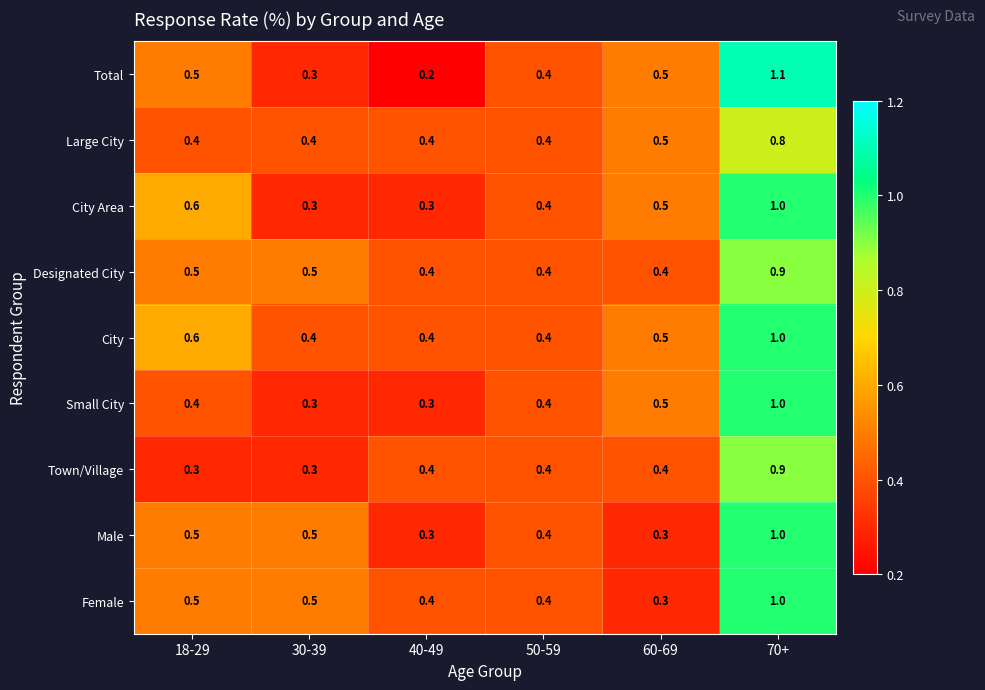

What is the approximate value of Male at 70+?

1.0